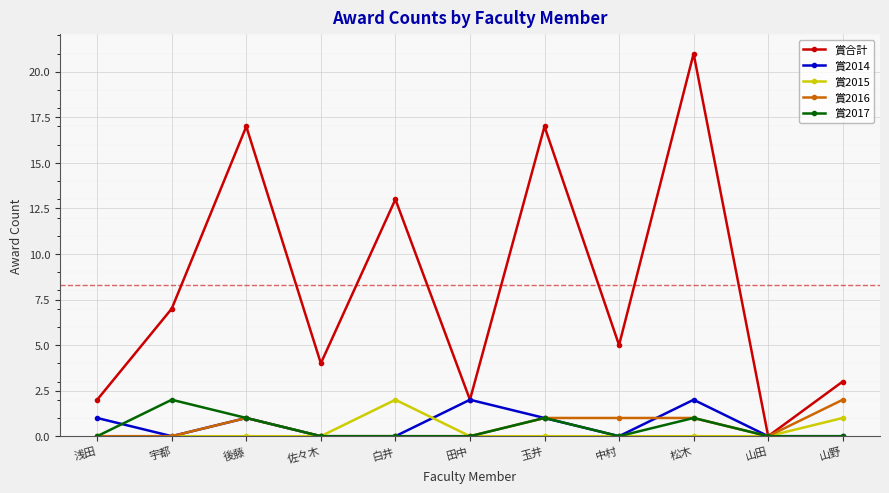

Between 宇都 and 佐々木, which series saw the biggest shift?

賞合計